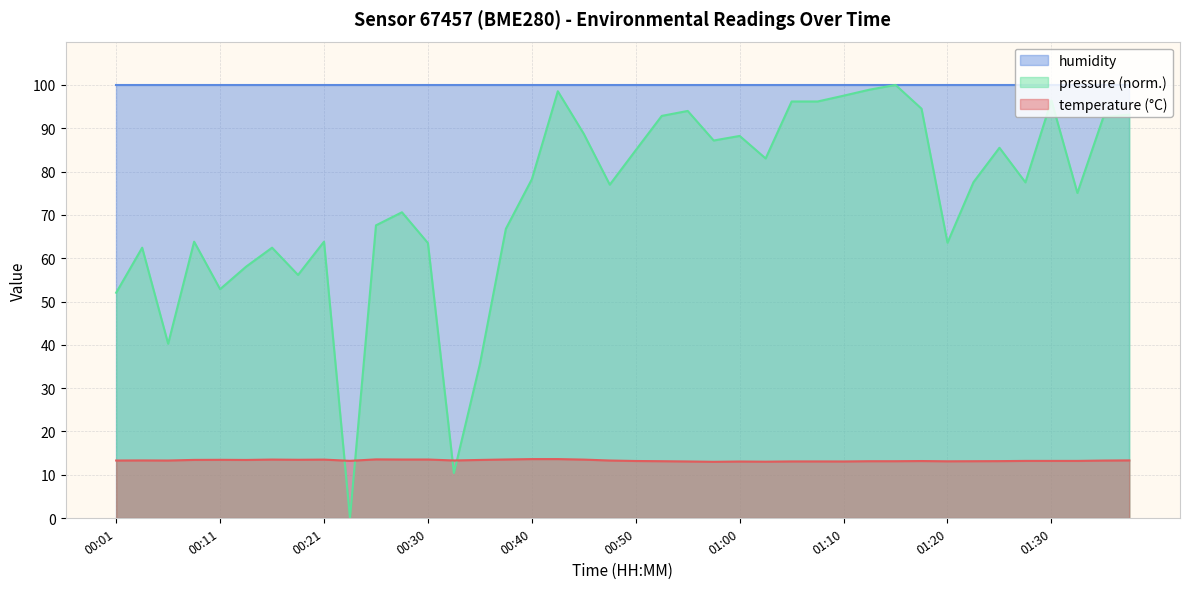

What is the label of the 17th point from the left?

00:40